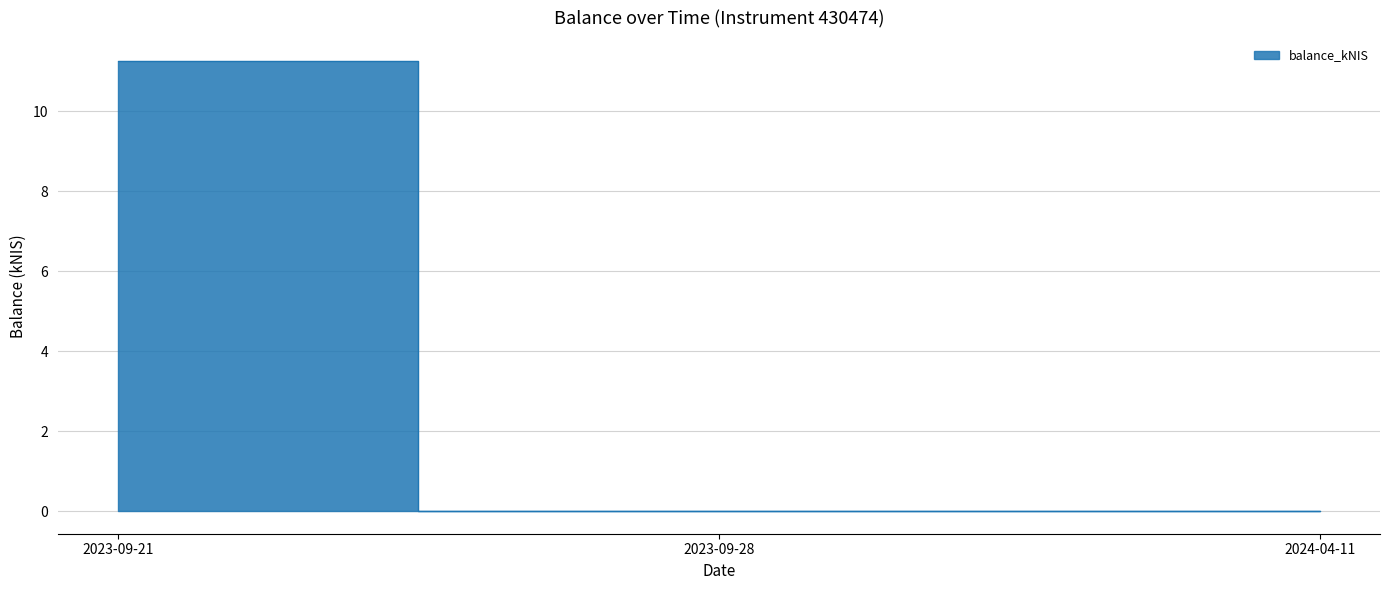

Which label corresponds to the largest value in the chart?

2023-09-21